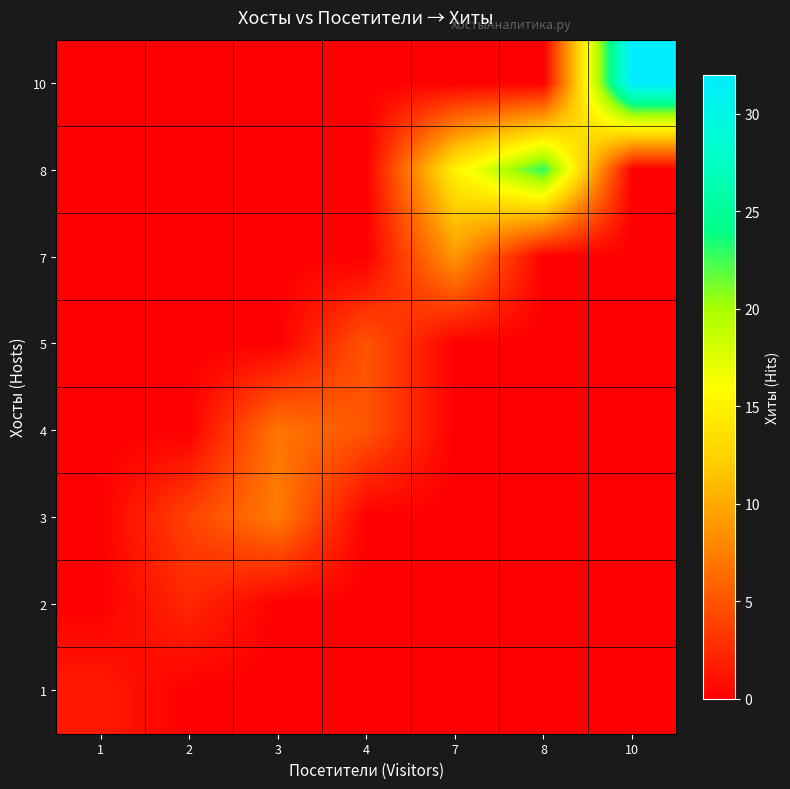

Between 7 and 4, which is larger?

7